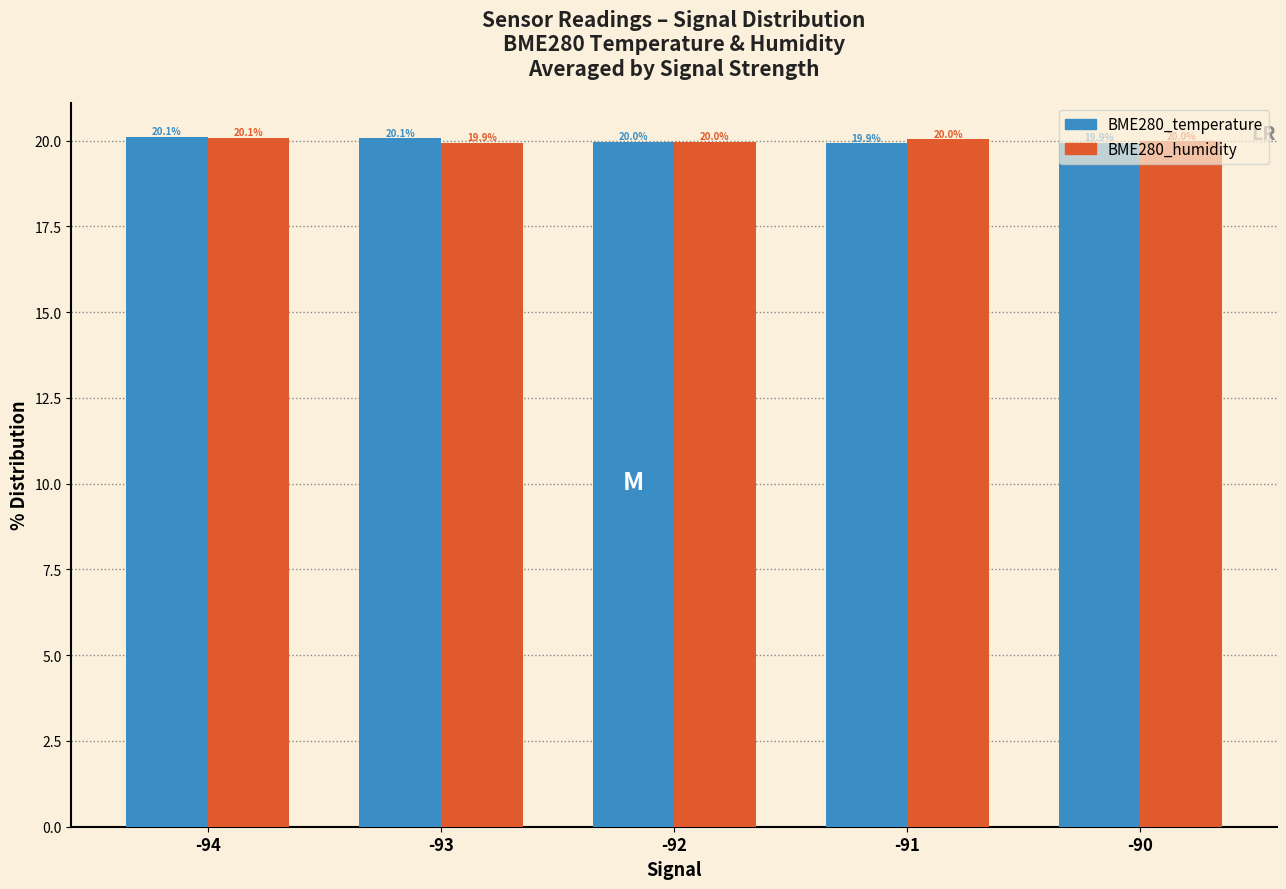

What is the average value of the BME280_humidity series?

20.0